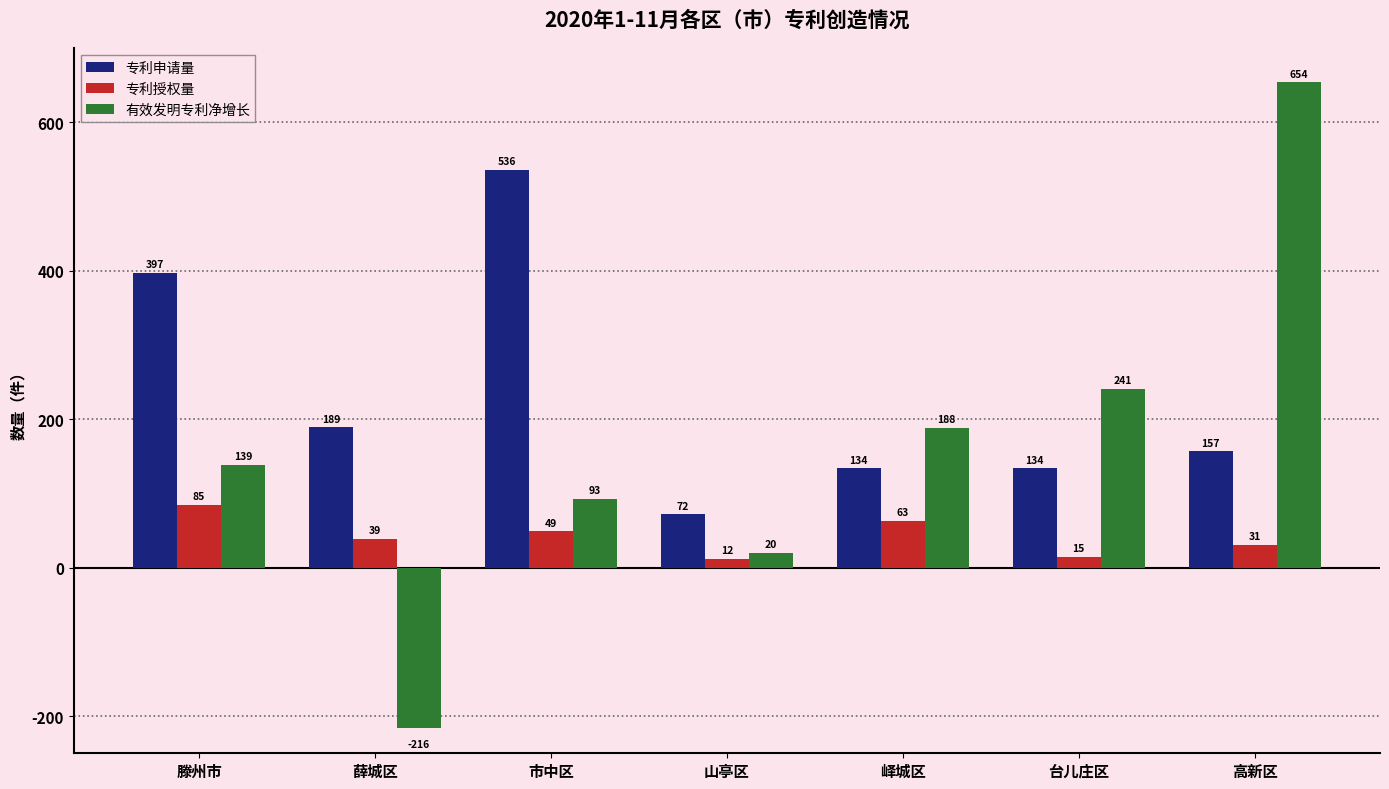

At which category is the sum across all series the highest?

高新区